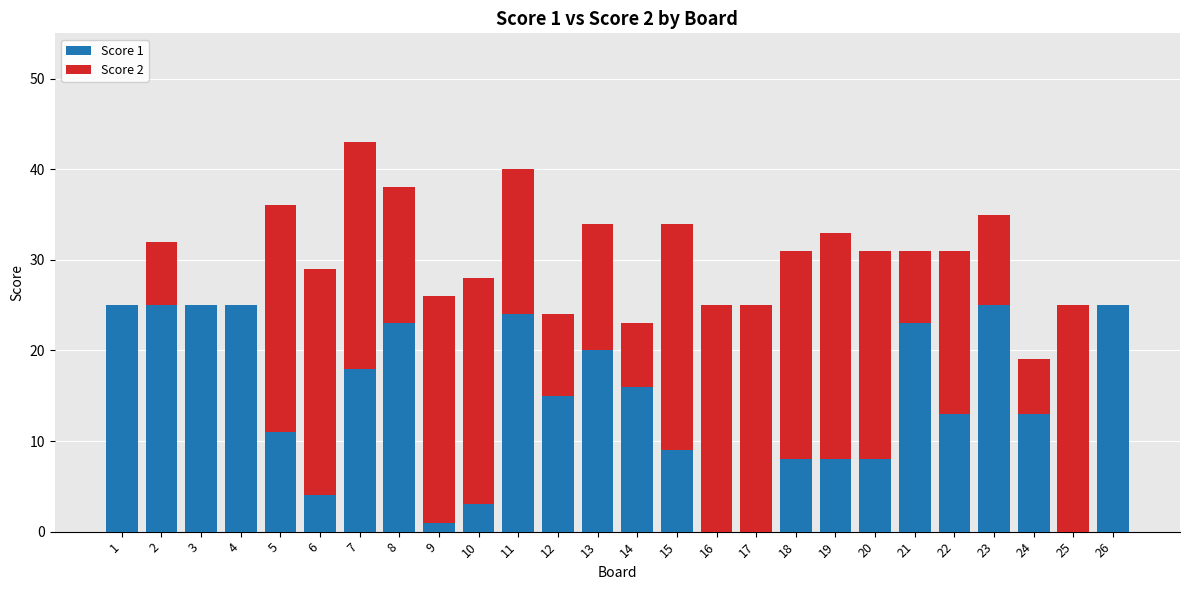

What is the total value across all series at 21?

31